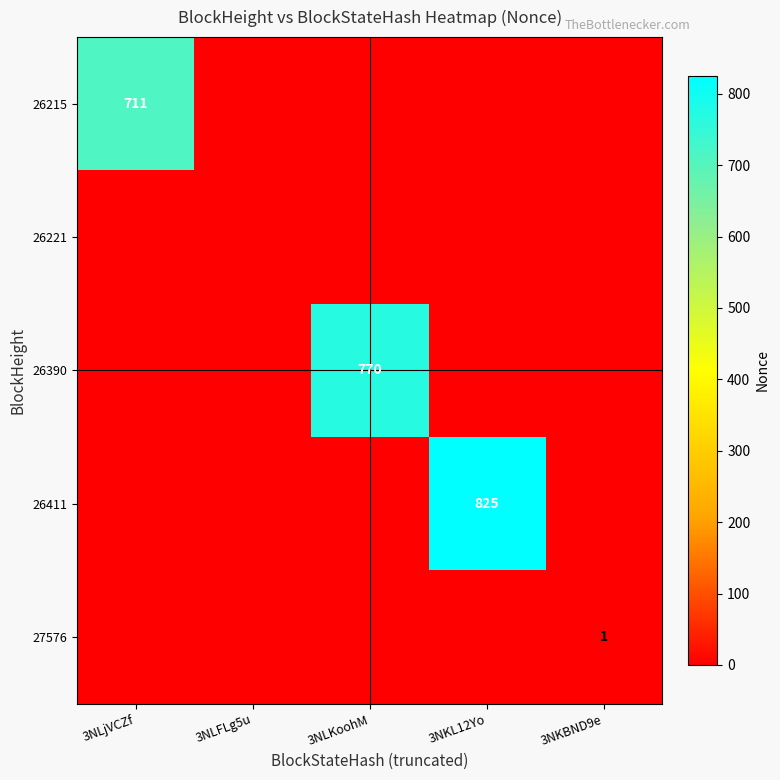

At how many categories does at least one series exceed 177?

3